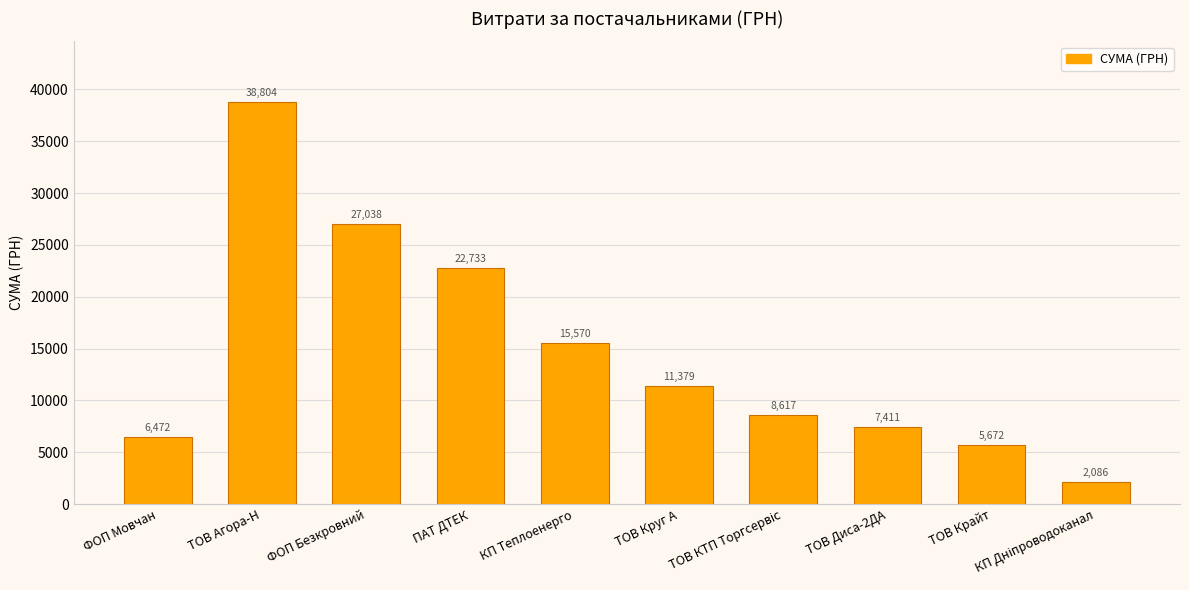

Is it true that the value at ТОВ Агора-Н is 11919.8?

False